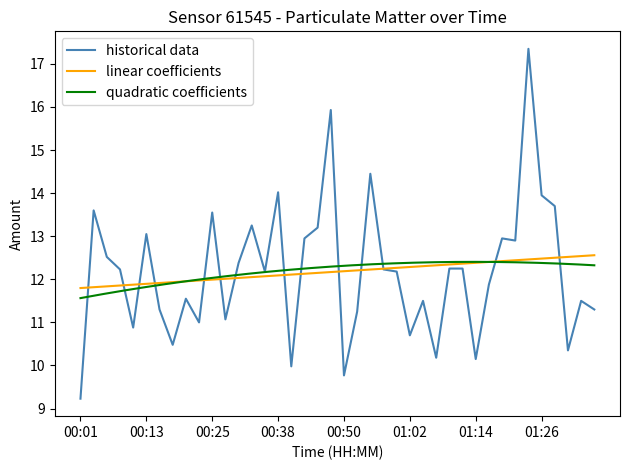

Reading left to right, transcribe all the data shown in this chart.

9.2	13.6	12.5	12.2	10.9	13.1	11.3	10.5	11.6	11.0	13.6	11.1	12.4	13.2	12.2	14.0	10.0	12.9	13.2	15.9	9.8	11.2	14.4	12.2	12.2	10.7	11.5	10.2	12.2	12.2	10.2	11.9	12.9	12.9	17.4	13.9	13.7	10.3	11.5	11.3